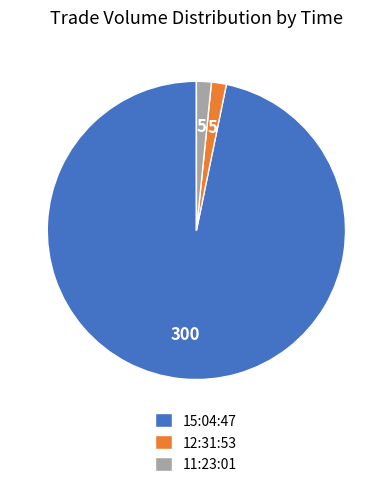

Approximately how many times larger is the value at 15:04:47 compared to 12:31:53?

60.0